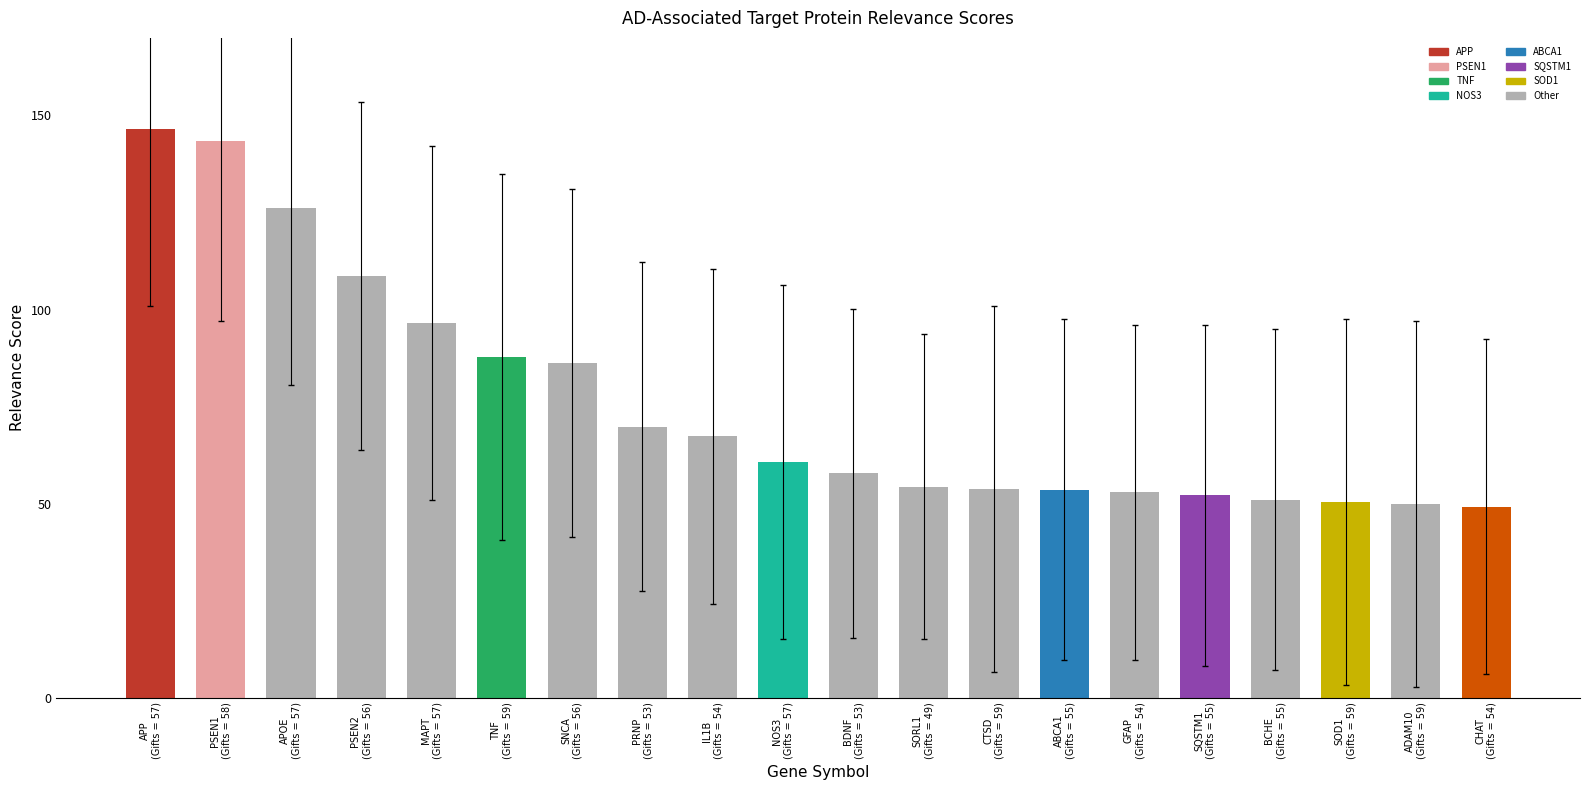

What is the average value?

75.9